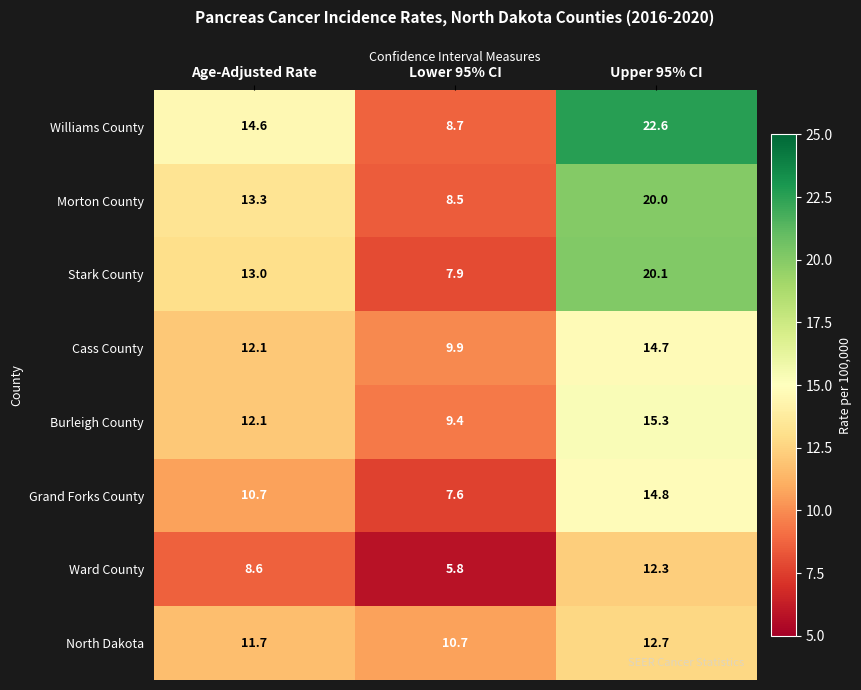

What is the average value of the Cass County series?

12.2